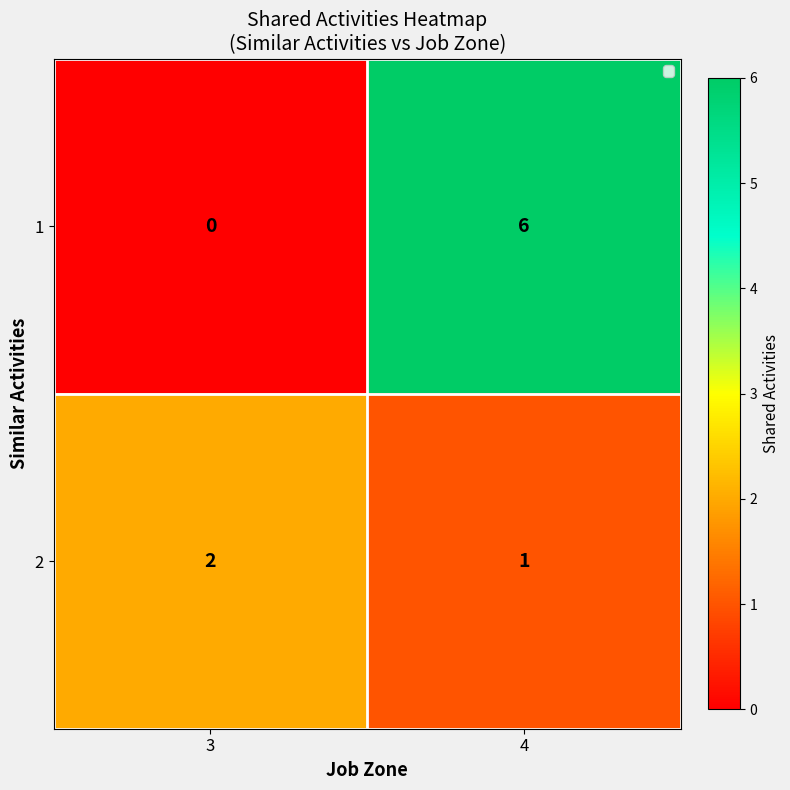

Is the value of 2 at 4 greater than the value of 1 at 3?

Yes